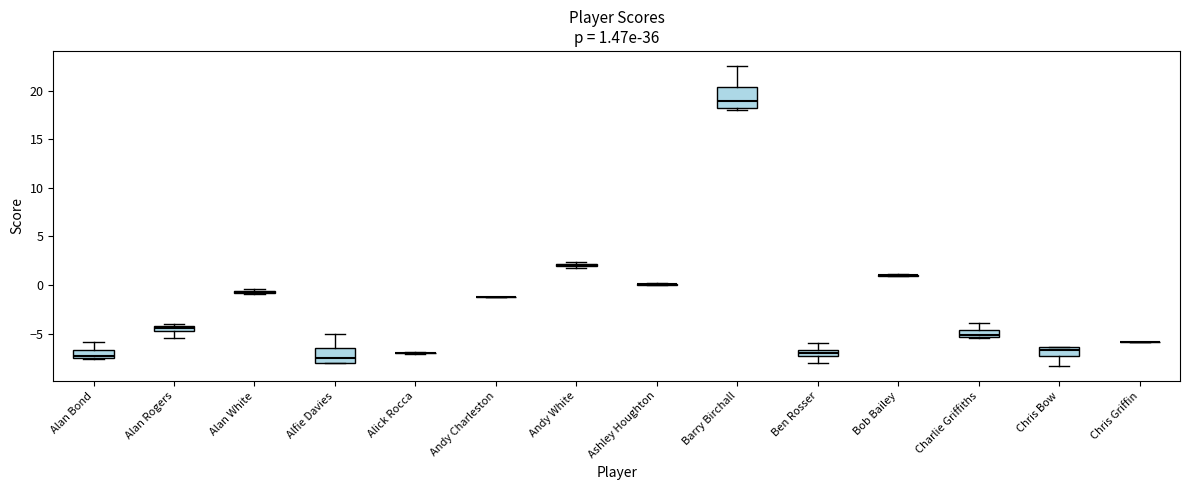

Which box is the tallest, from its lower edge to its upper edge?

Barry Birchall